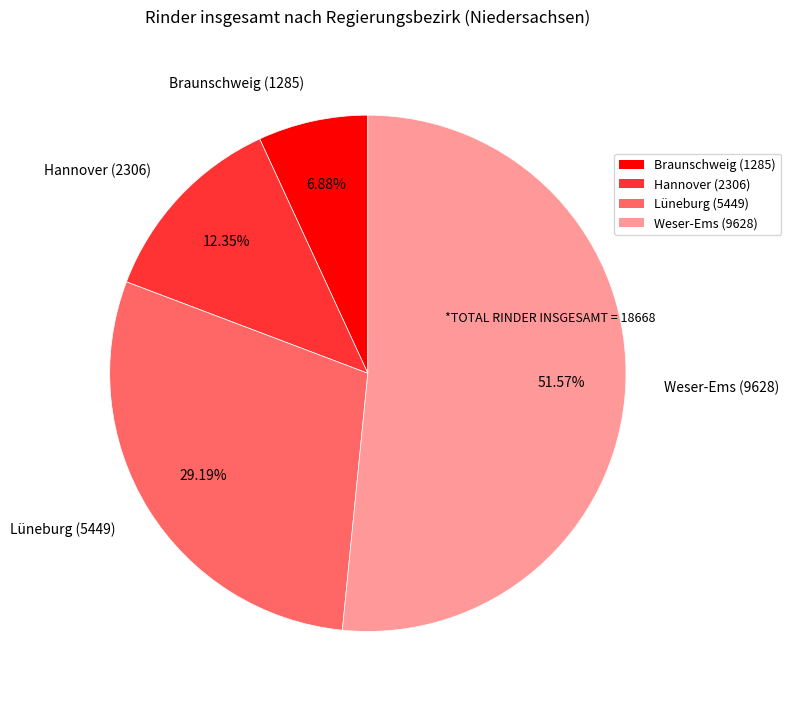

To the nearest percent, what percentage of the pie is Braunschweig?

7%